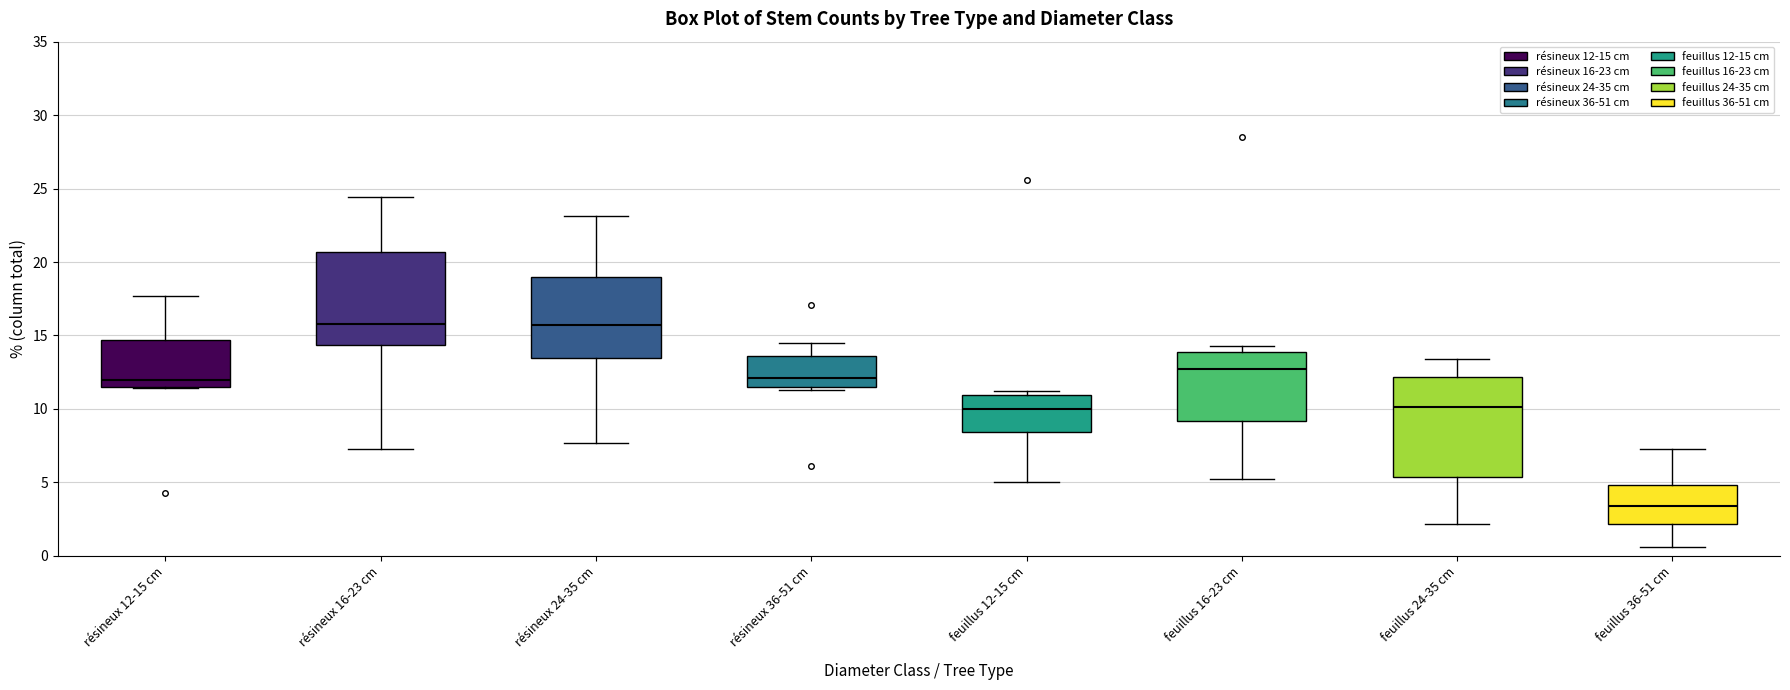

Which box is the tallest, from its lower edge to its upper edge?

feuillus 24-35 cm